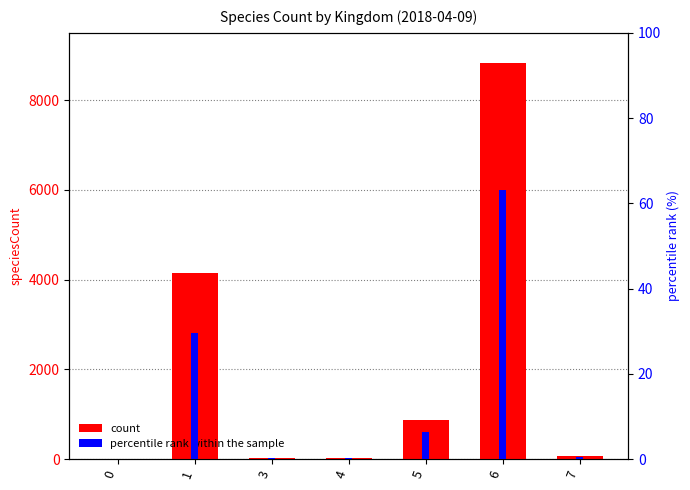

Between 1 and 4, which series saw the biggest shift?

count